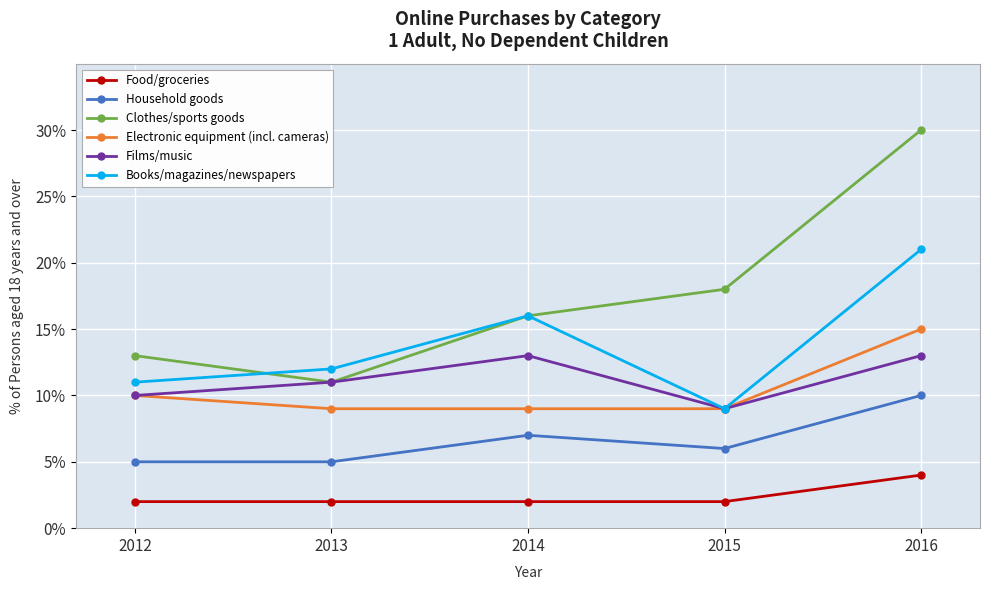

True or false: Household goods and Clothes/sports goods cross at least once.

False